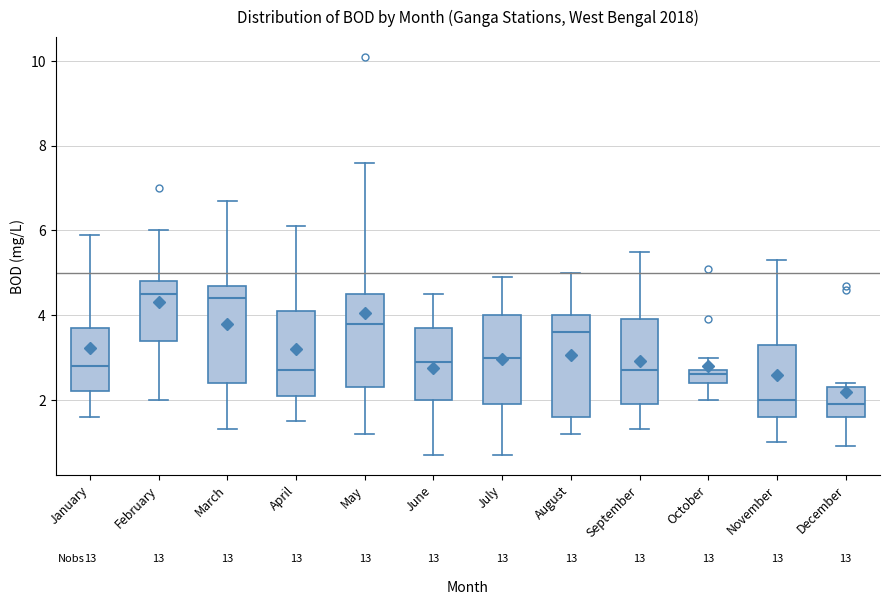

Where does the median line of the box for May sit on the y-axis? The values are not printed on the chart, so give them approximately, as read against the axis.

3.8